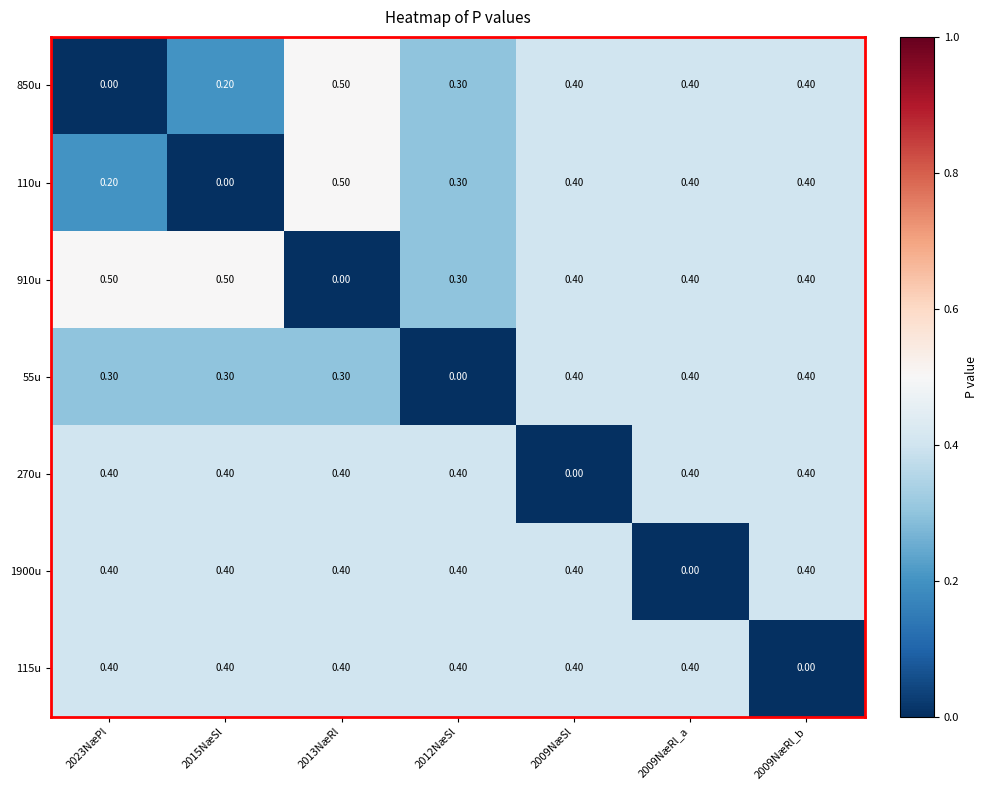

What is the greatest value displayed?

0.5